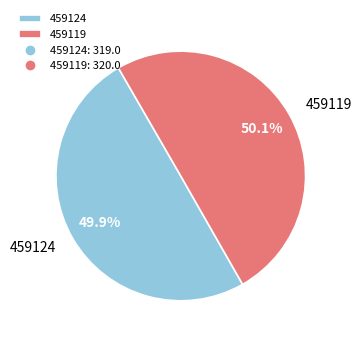

What portion of the pie excludes 459119?

49.9%